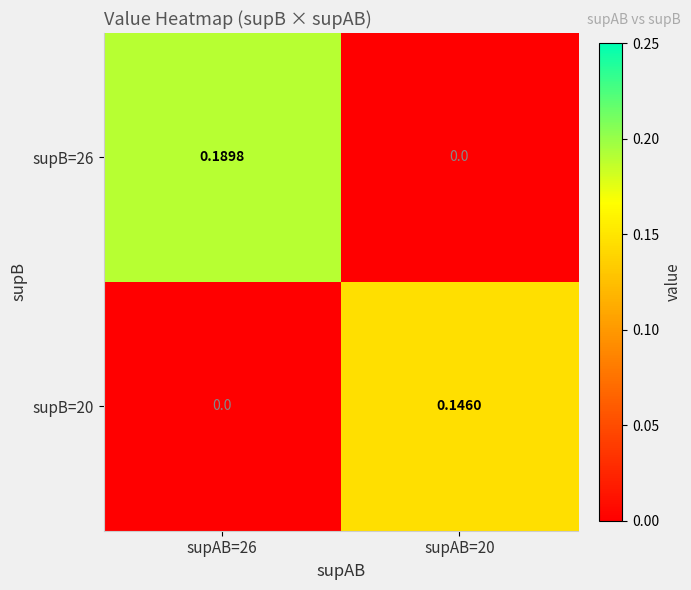

Is the value of supB=20 at supAB=26 greater than the value of supB=26 at supAB=26?

No